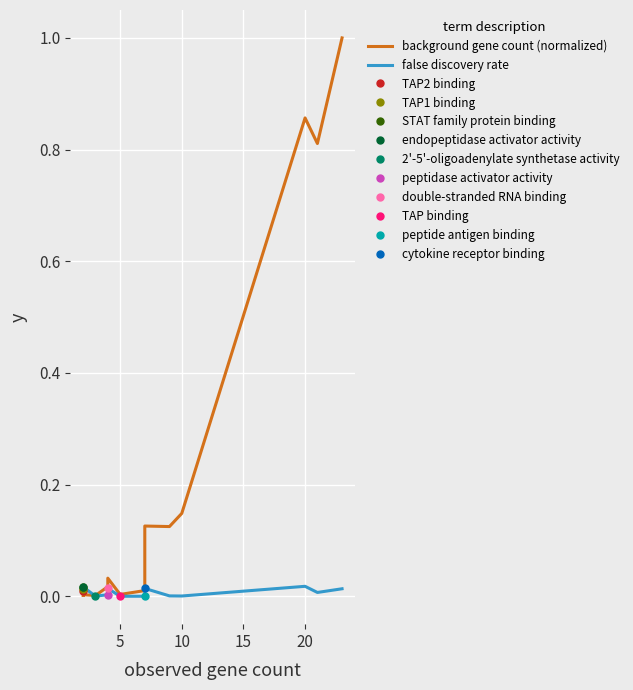

What is the average value of the background gene count (normalized) series?

0.2